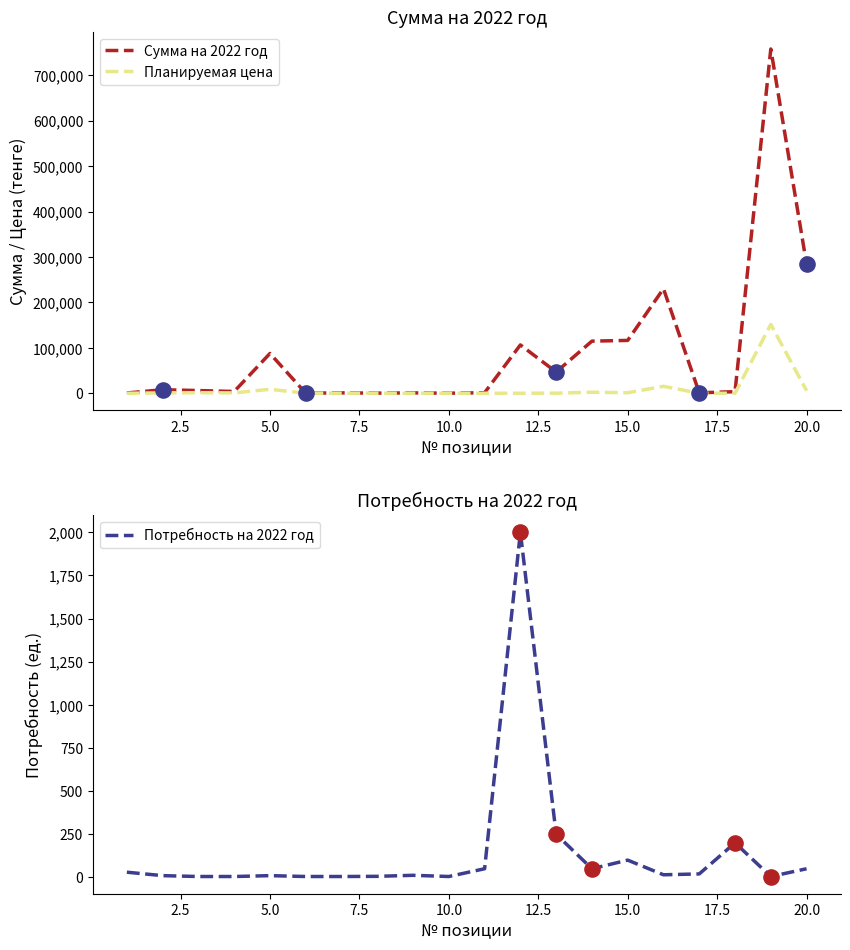

Which series has the widest spread of Y values?

Сумма на 2022 год